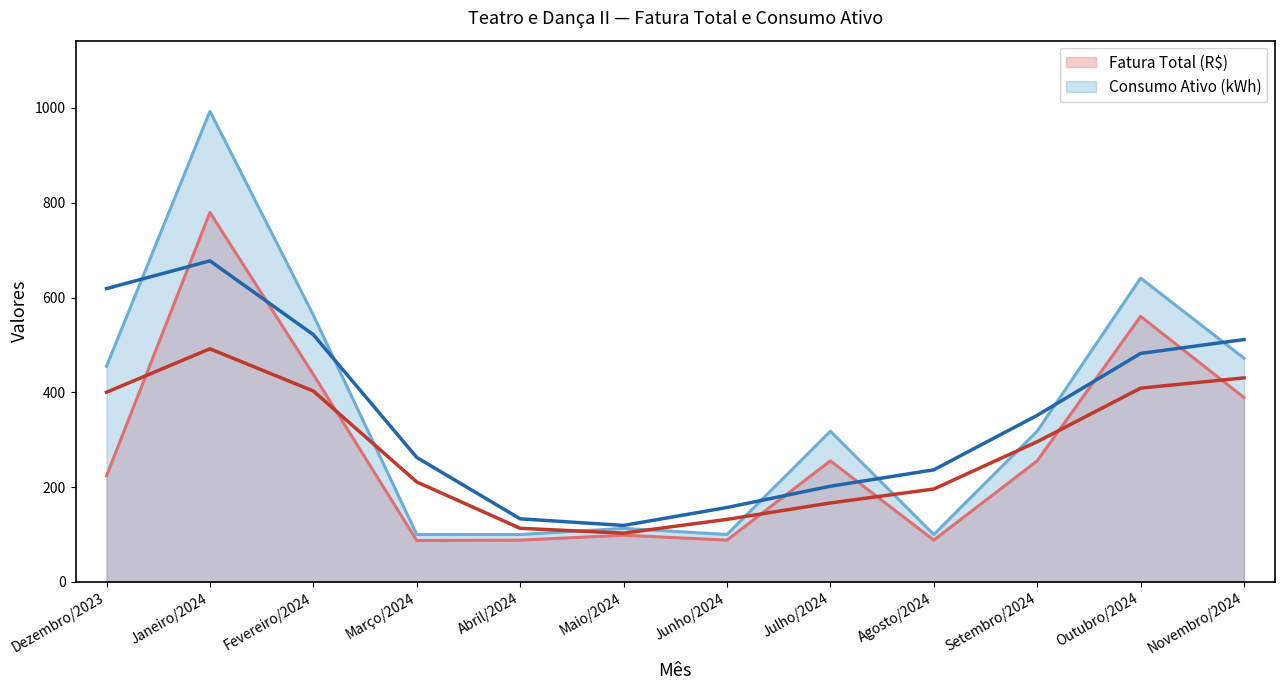

What is the spread (max minus min) of values at Junho/2024?

11.9